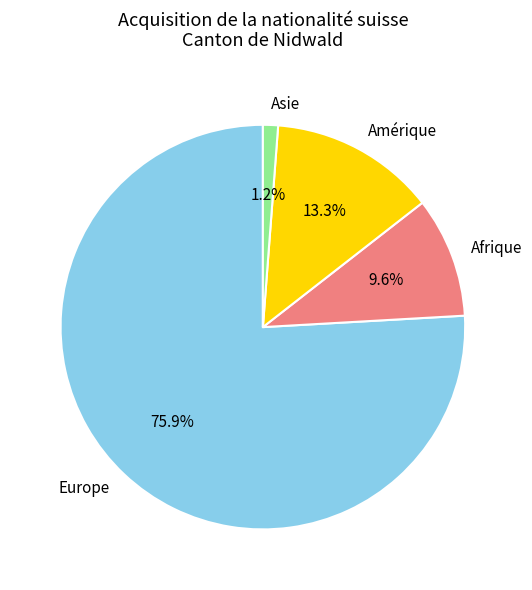

Rank the categories by value from highest to lowest.

Europe, Amérique, Afrique, Asie